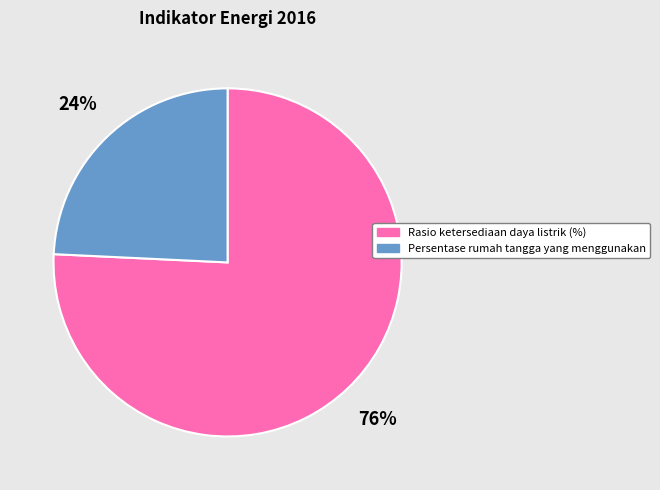

Is the sum of Persentase rumah tangga yang menggunakan and Rasio ketersediaan daya listrik (%) greater than half?

Yes